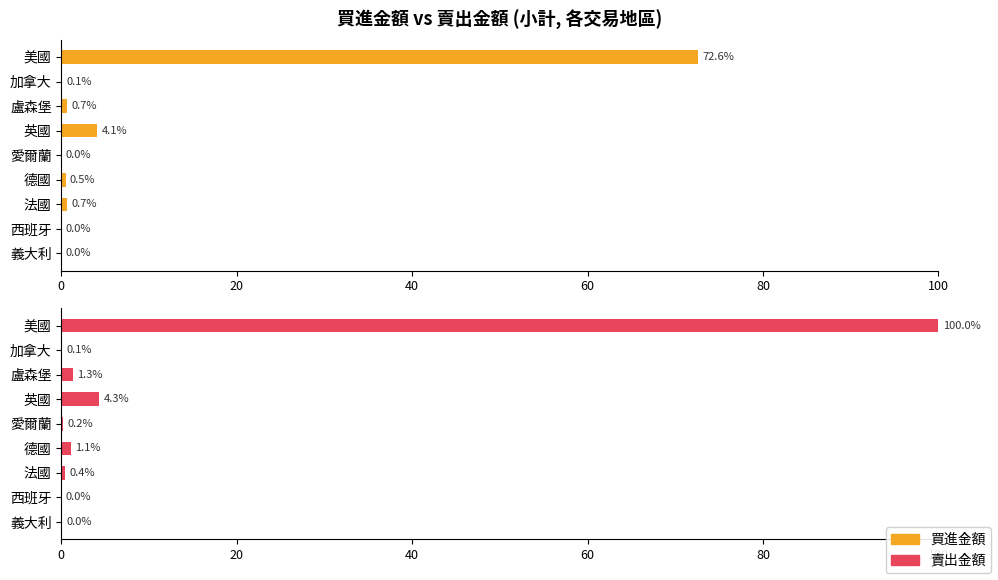

Are the bars grouped side by side (vs. stacked)?

Yes